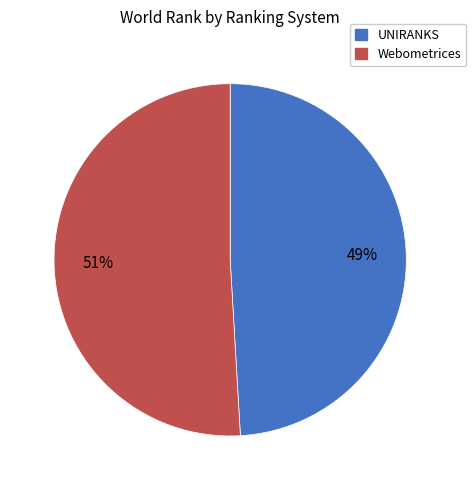

Between UNIRANKS and Webometrices, which is larger?

Webometrices